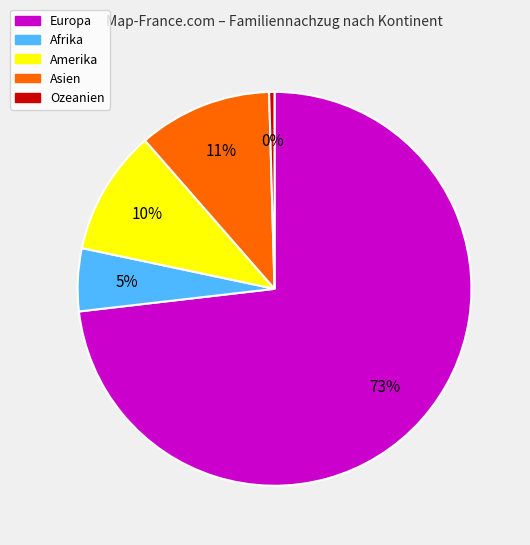

Do Asien and Ozeanien together represent more than half of the pie?

No